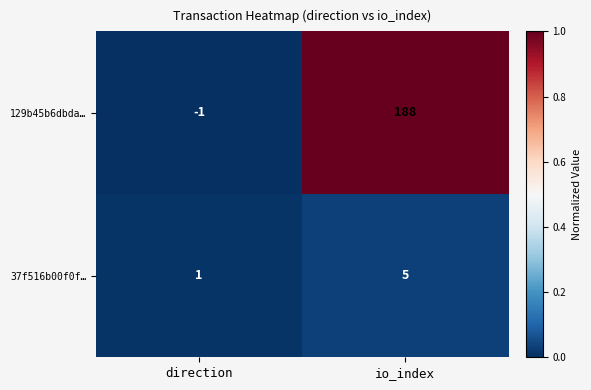

Which series has the widest spread of values?

129b45b6dbda…